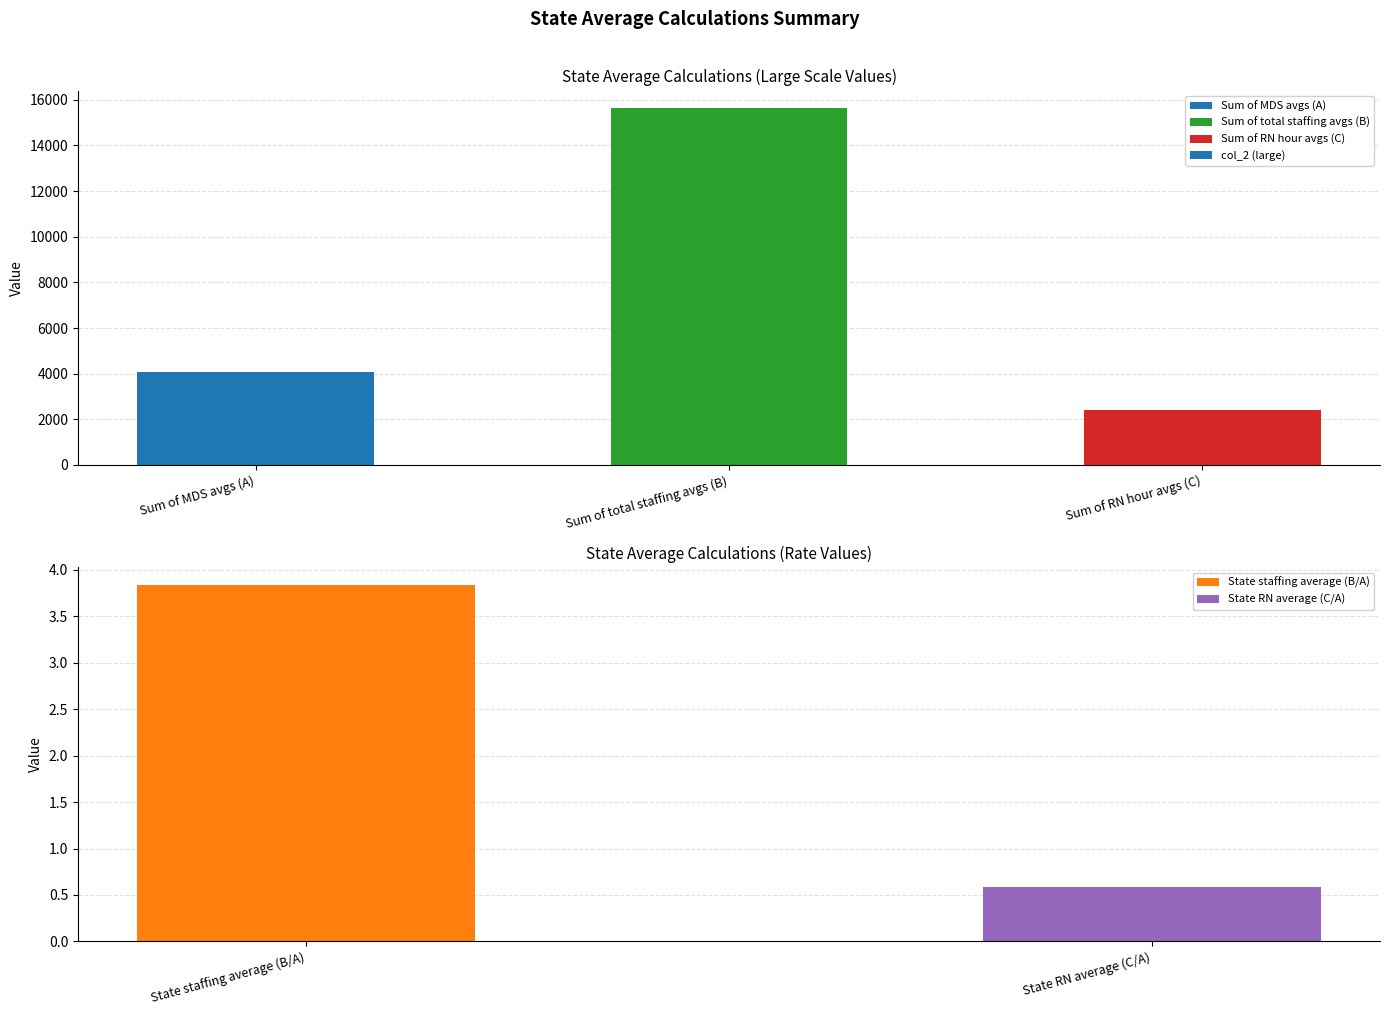

Rank the categories by value from highest to lowest.

Sum of total staffing avgs (B), Sum of MDS avgs (A), Sum of RN hour avgs (C)